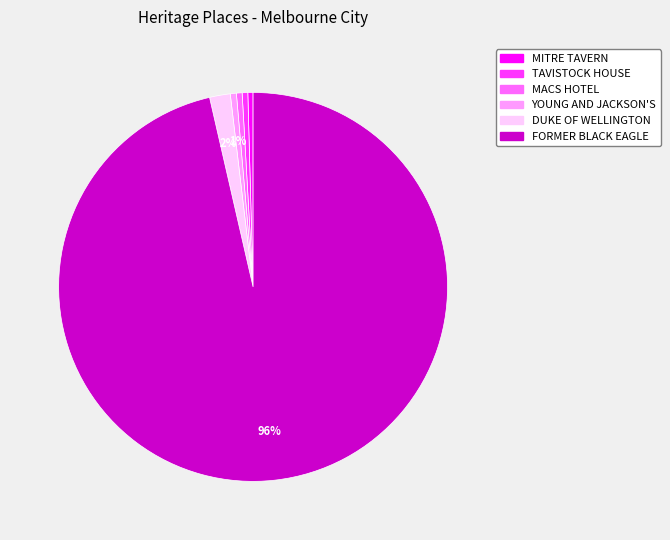

Approximately how many times larger is the value at YOUNG AND JACKSON'S compared to MACS HOTEL?

1.1